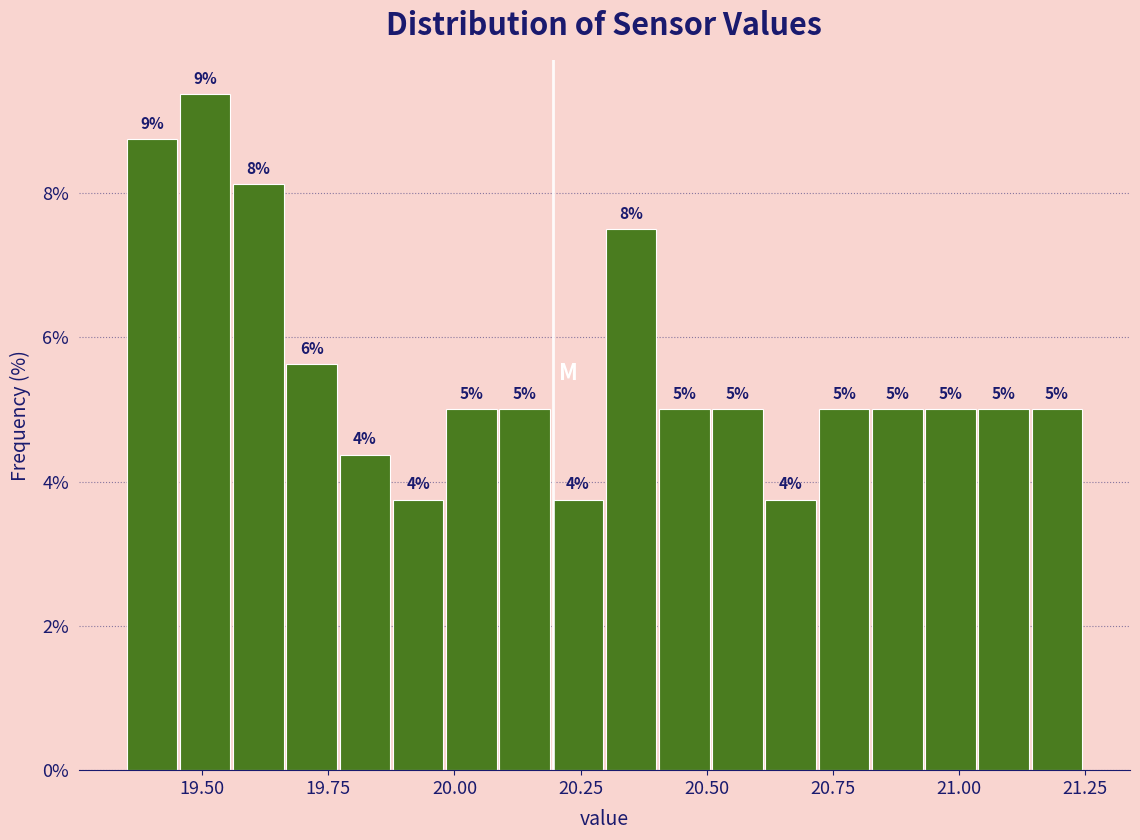

Around what value on the x-axis is the tallest bar? Give the approximate position of its centre, as read against the axis.

19.50